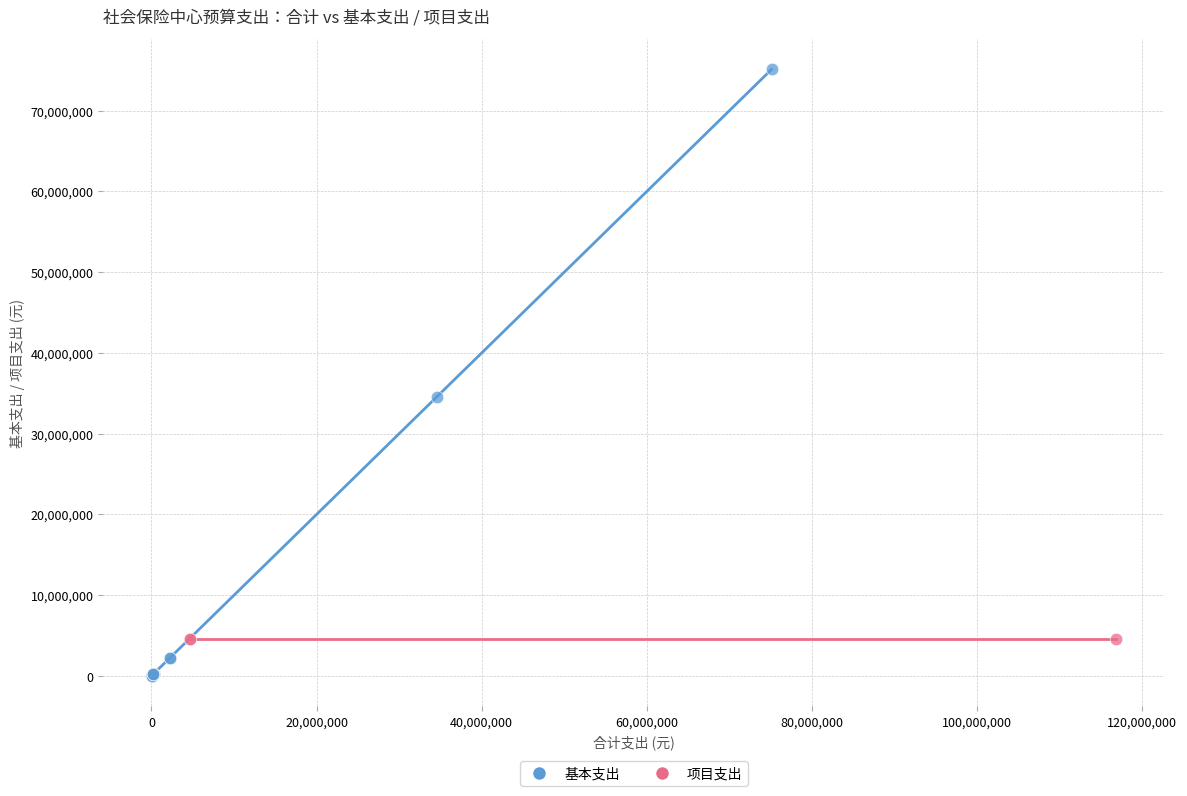

Which series contains the lowest Y value?

基本支出